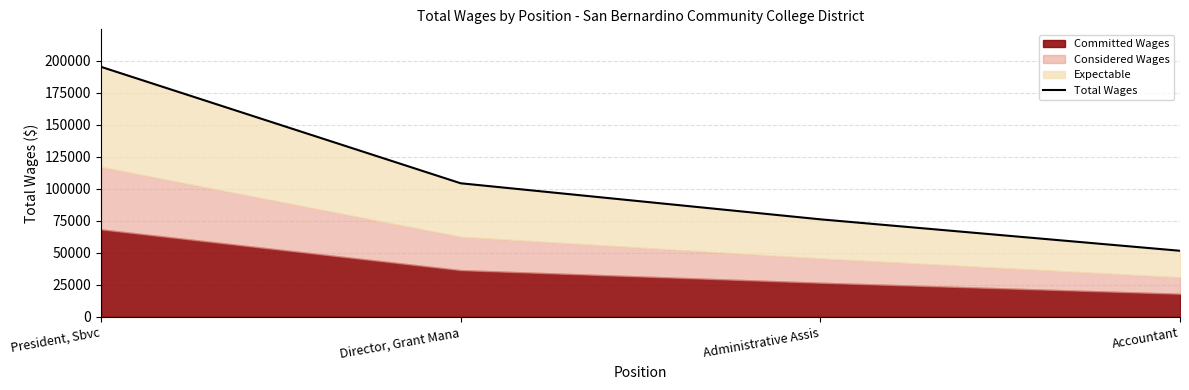

Rank the categories by value from lowest to highest.

Accountant, Administrative Assis, Director, Grant Mana, President, Sbvc